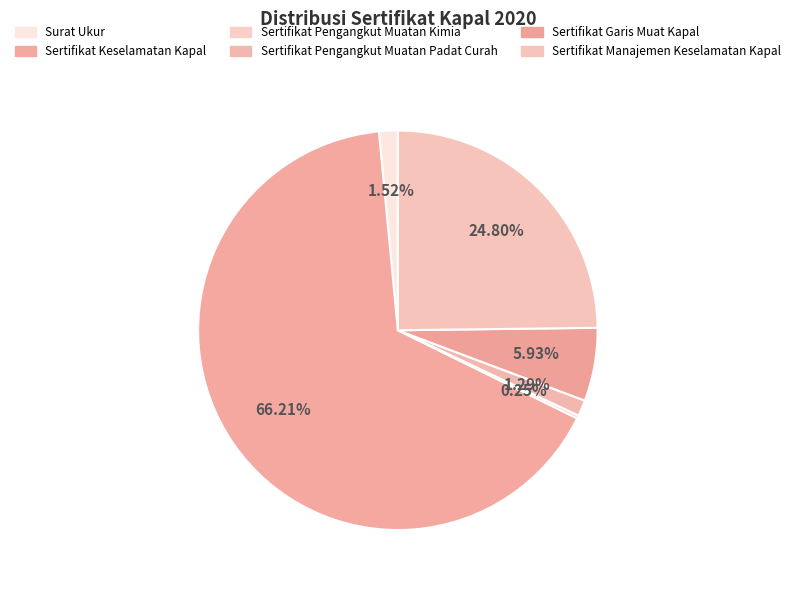

Count the number of slices in the pie.

6